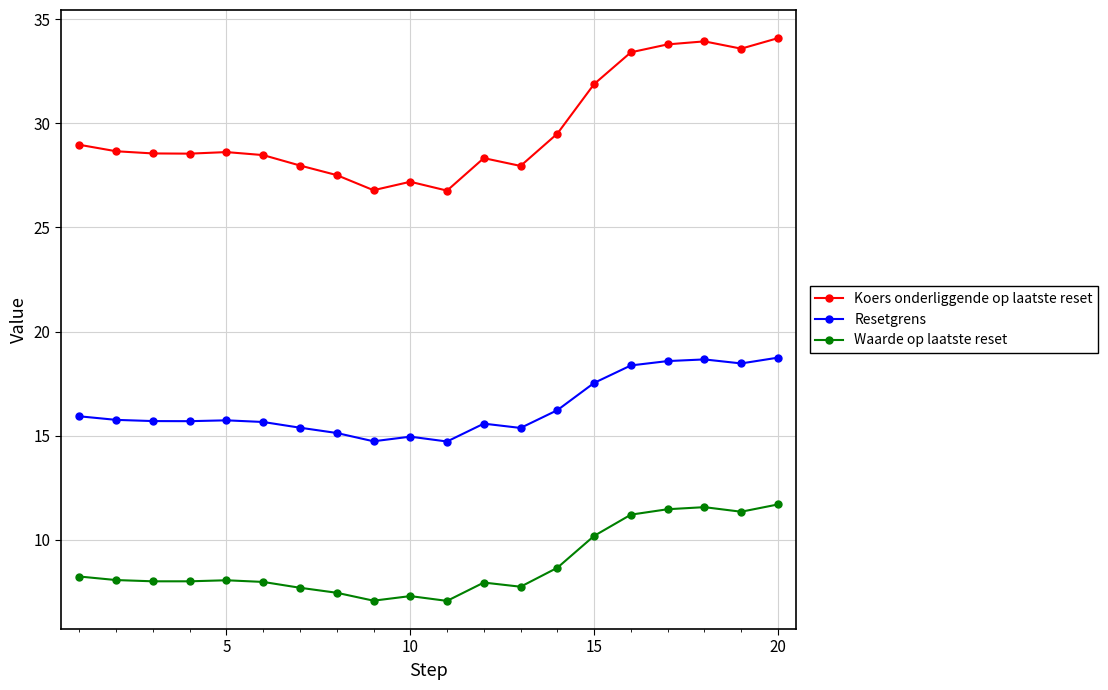

What is the average value of the Koers onderliggende op laatste reset series?

29.7